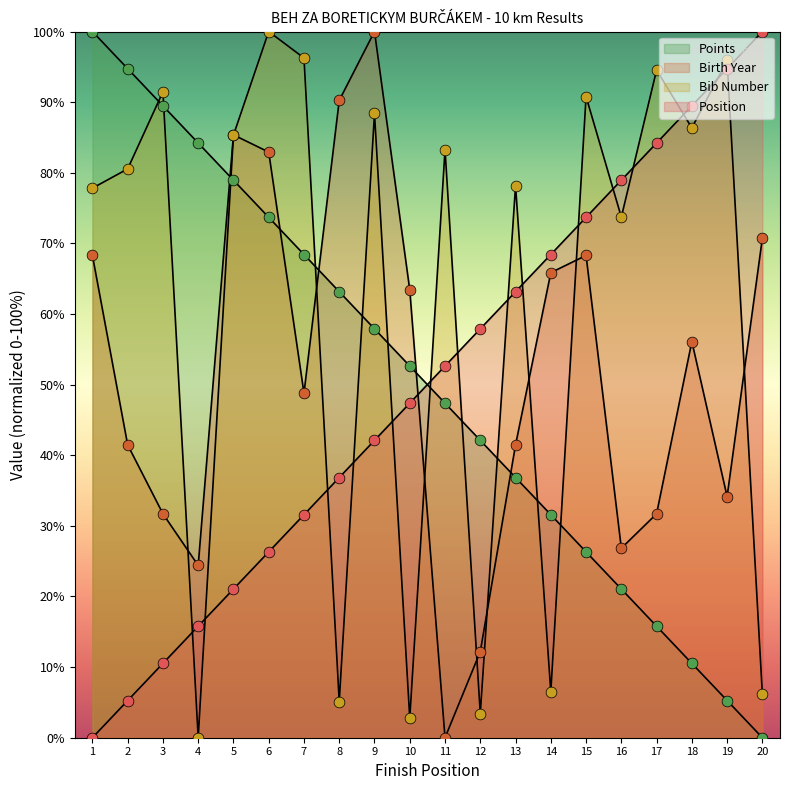

Is the value of Birth Year at 14 greater than the value of Bib Number at 13?

No